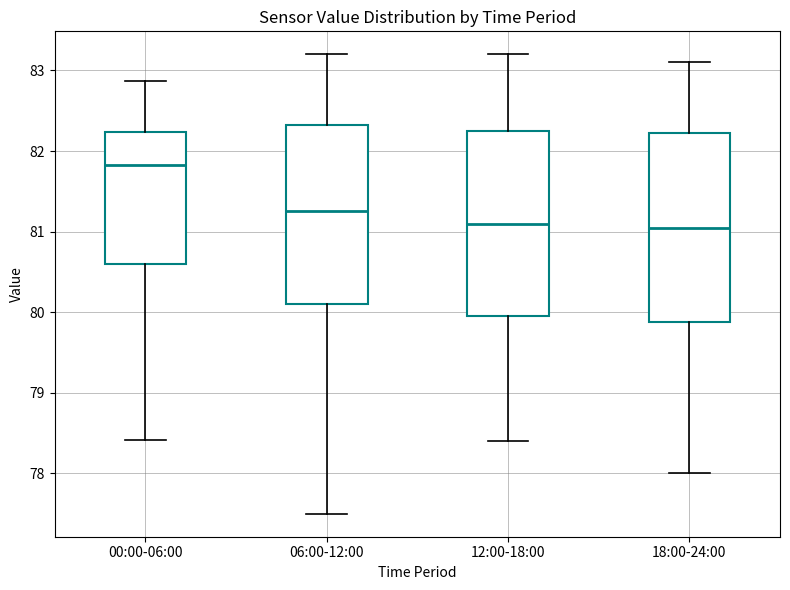

Where does the median line of the box for 12:00-18:00 sit on the y-axis? The values are not printed on the chart, so give them approximately, as read against the axis.

81.1